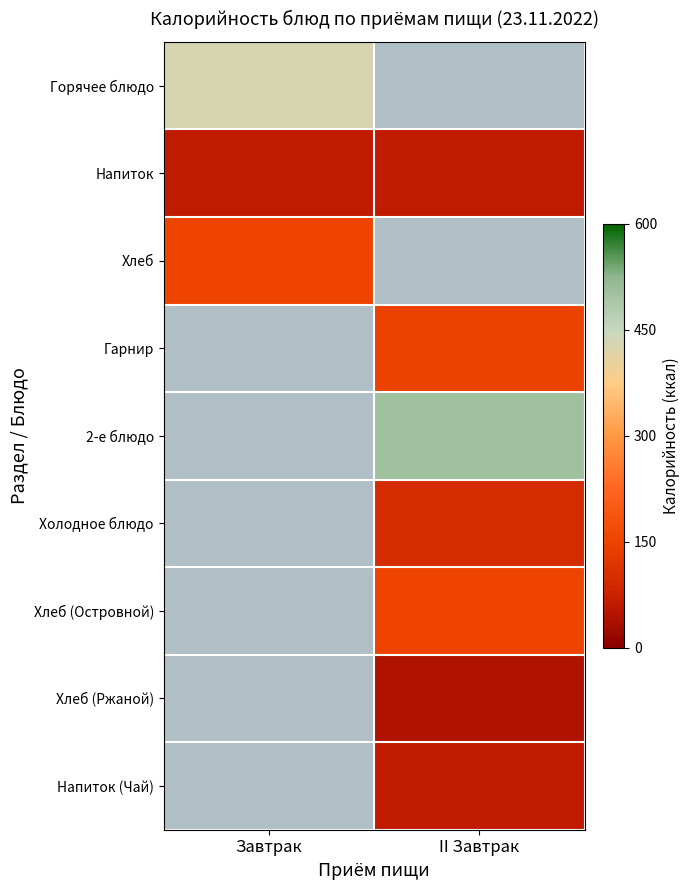

What is the maximum value for Горячее блюдо?

430.0